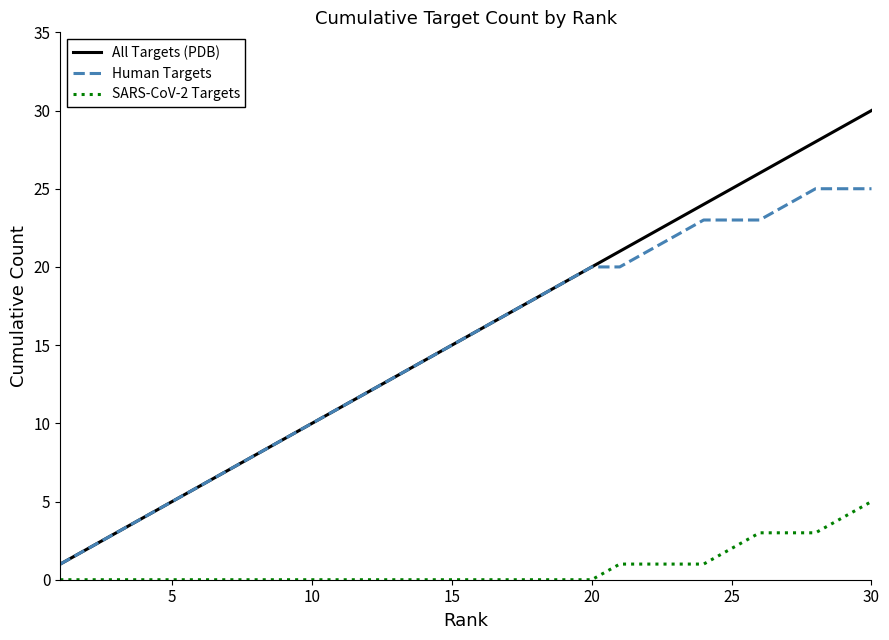

What is the highest value of the Human Targets series?

25